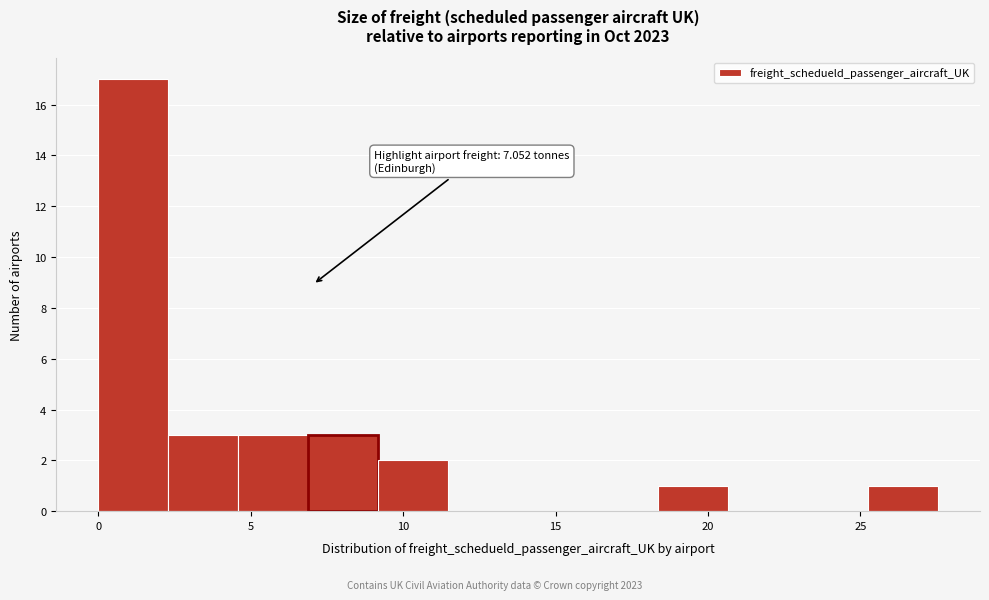

Over which range of the x-axis is the bar tallest?

0.0 to 2.5